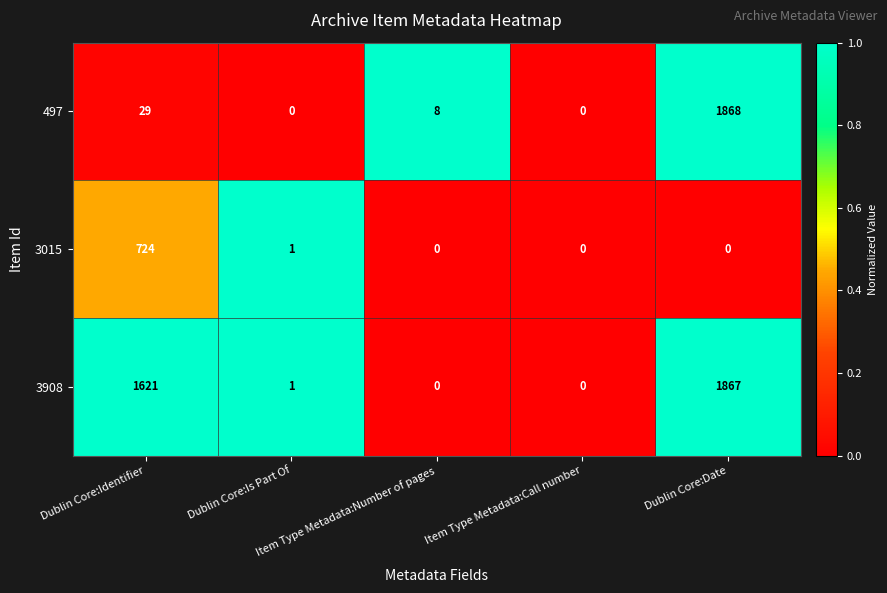

How many data points does each series have?

5